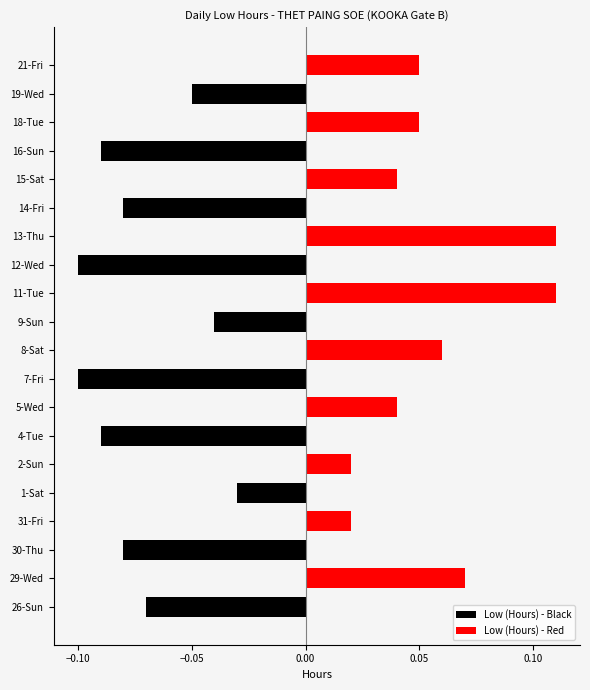

Rank the series by their maximum value, from lowest to highest.

Low (Hours) - Black, Low (Hours) - Red